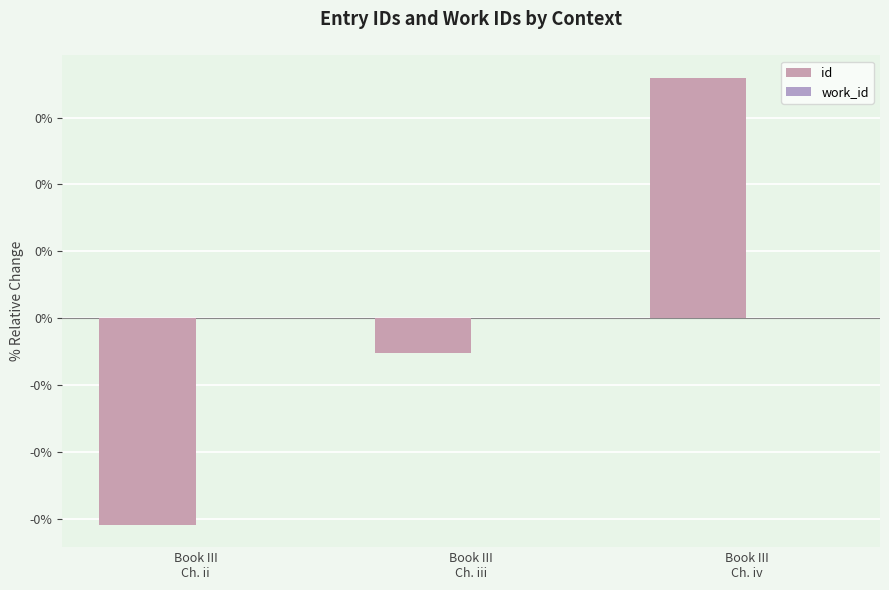

Are the bars horizontal?

No